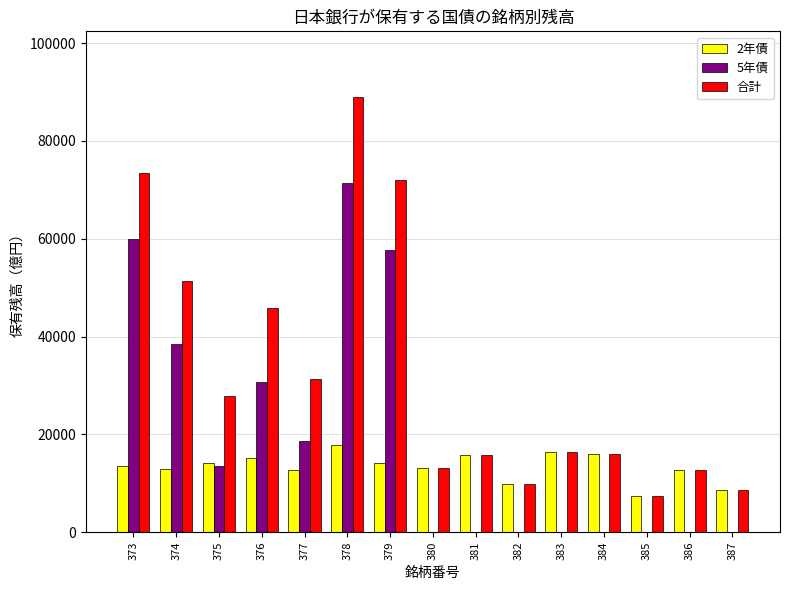

What is the approximate value of 合計 at 383?

16298